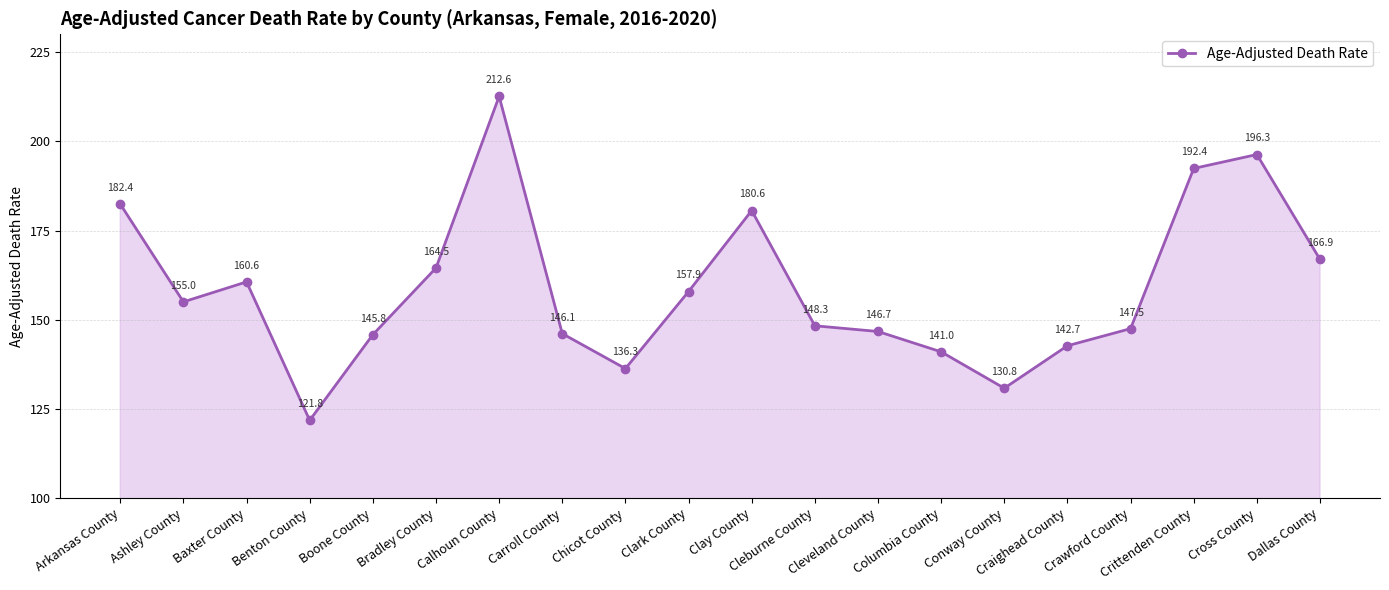

What is the ratio of the value at Conway County to the value at Cleveland County?

0.9